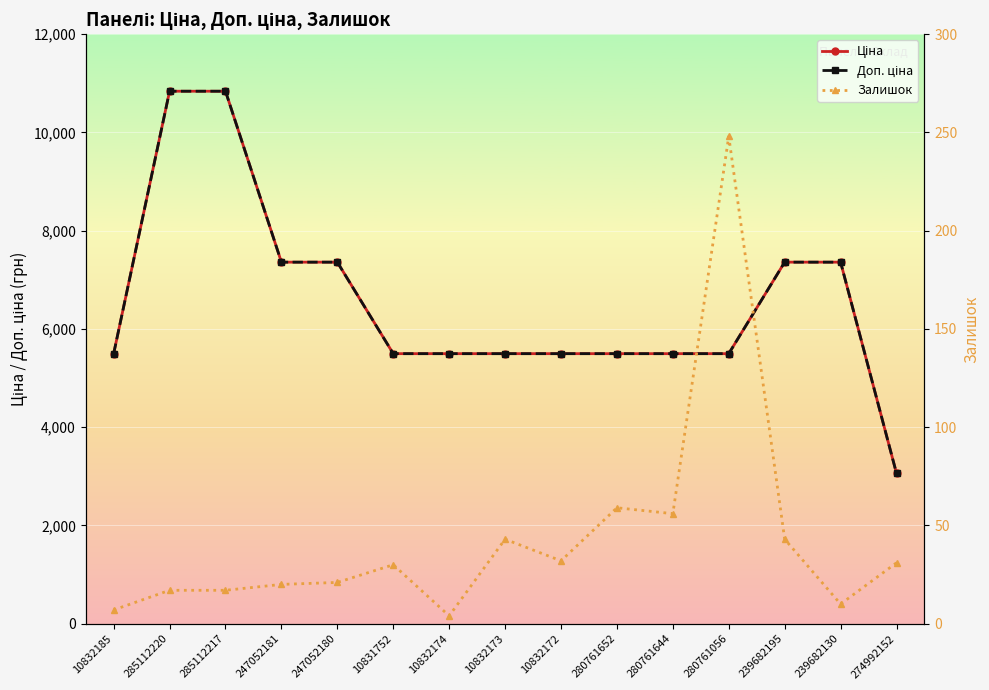

Reading left to right, extract all data points from this chart.

Ціна: 5497.3	10840.1	10840.1	7360.2	7360.2	5497.3	5497.3	5497.3	5497.3	5497.3	5497.3	5497.3	7360.2	7360.2	3059.7
Доп. ціна: 5497.3	10840.1	10840.1	7360.2	7360.2	5497.3	5497.3	5497.3	5497.3	5497.3	5497.3	5497.3	7360.2	7360.2	3060.0
Залишок: 7.0	17.0	17.0	20.0	21.0	30.0	4.0	43.0	32.0	59.0	56.0	248.0	43.0	10.0	31.0